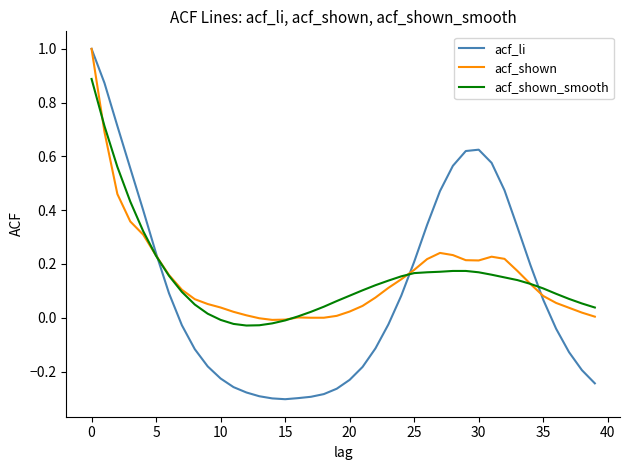

Does the chart have visible grid lines?

No